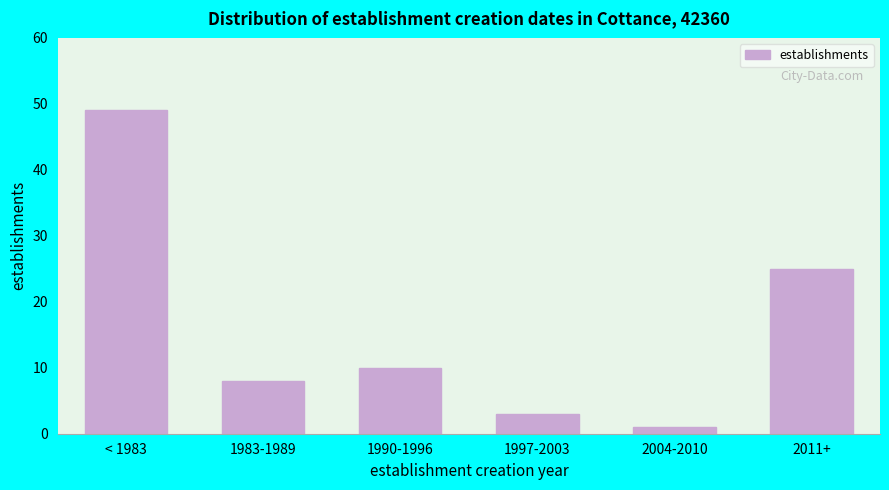

Reading left to right, transcribe all the data shown in this chart.

49	8	10	3	1	25